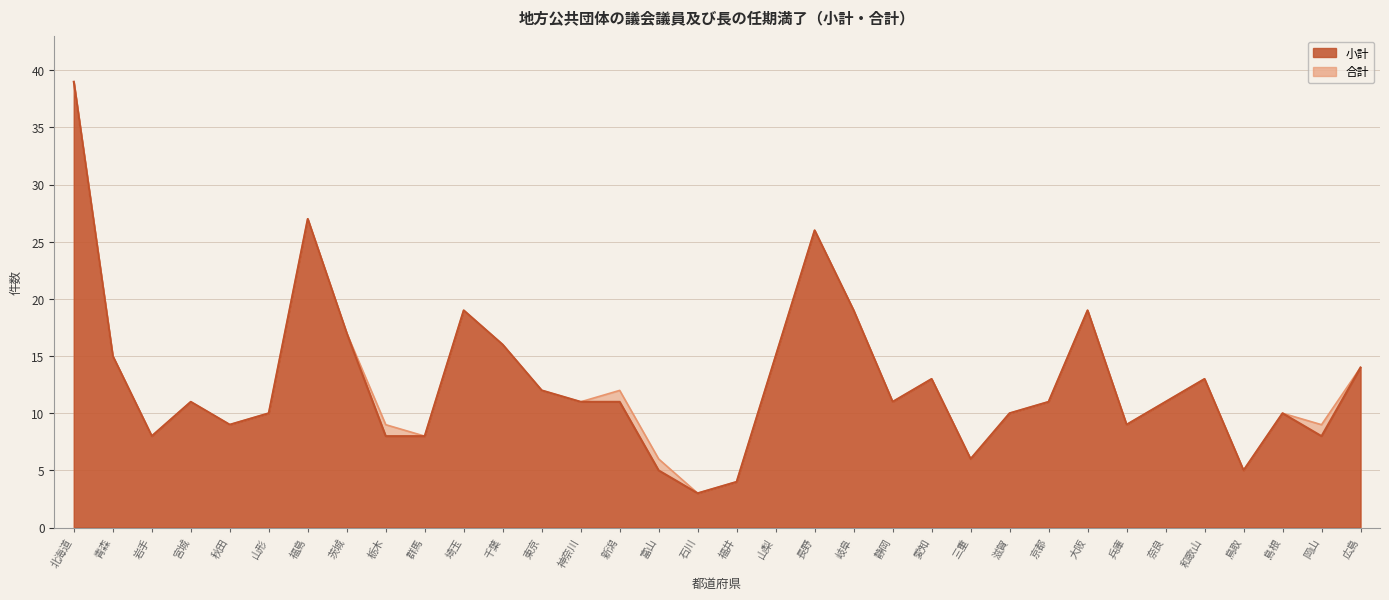

What is the label of the 2nd point from the left?

青森